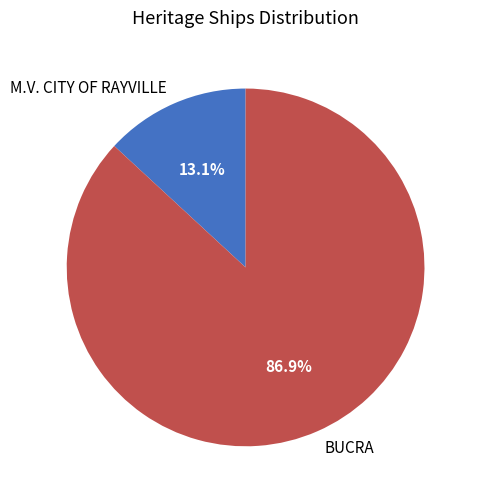

Rank the categories by value from highest to lowest.

BUCRA, M.V. CITY OF RAYVILLE